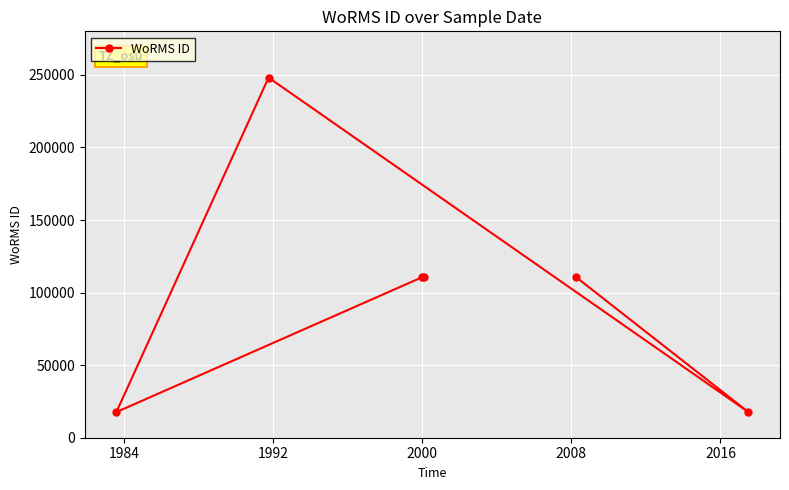

What is the difference between the maximum and minimum values?

230464